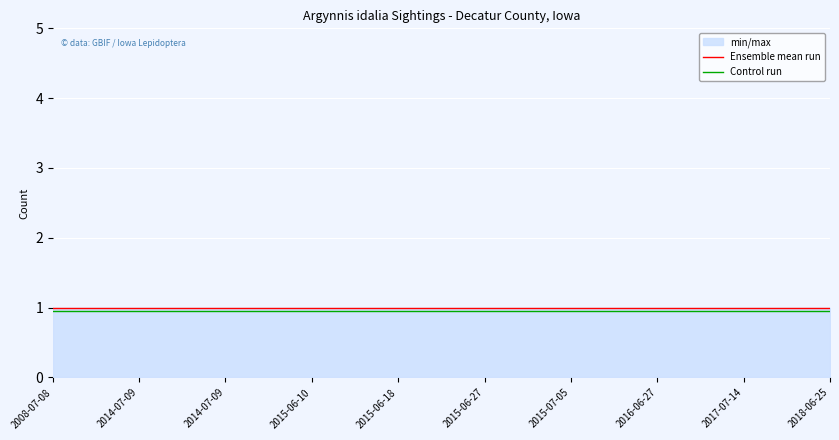

Rank the series by their average value, from lowest to highest.

Control run, Ensemble mean run